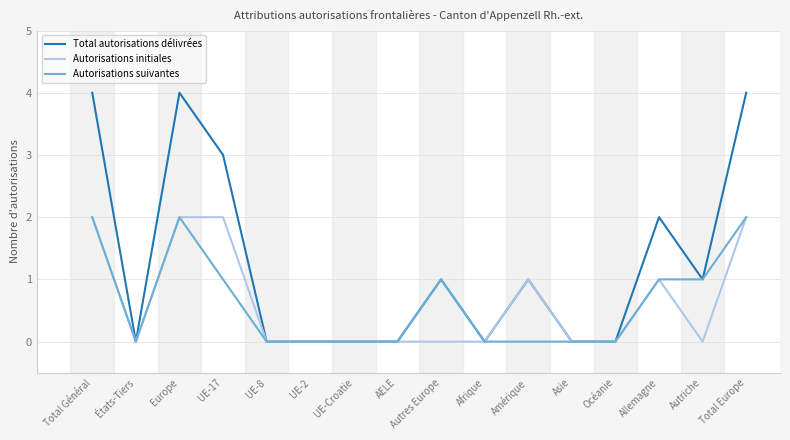

Between UE-17 and UE-Croatie, which series saw the biggest shift?

Total autorisations délivrées